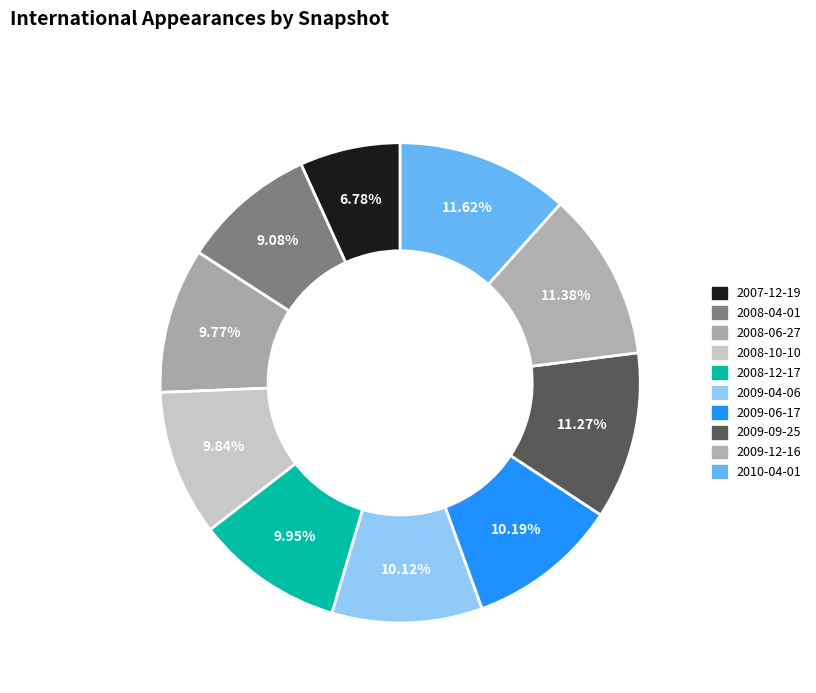

Count the number of slices in the pie.

10